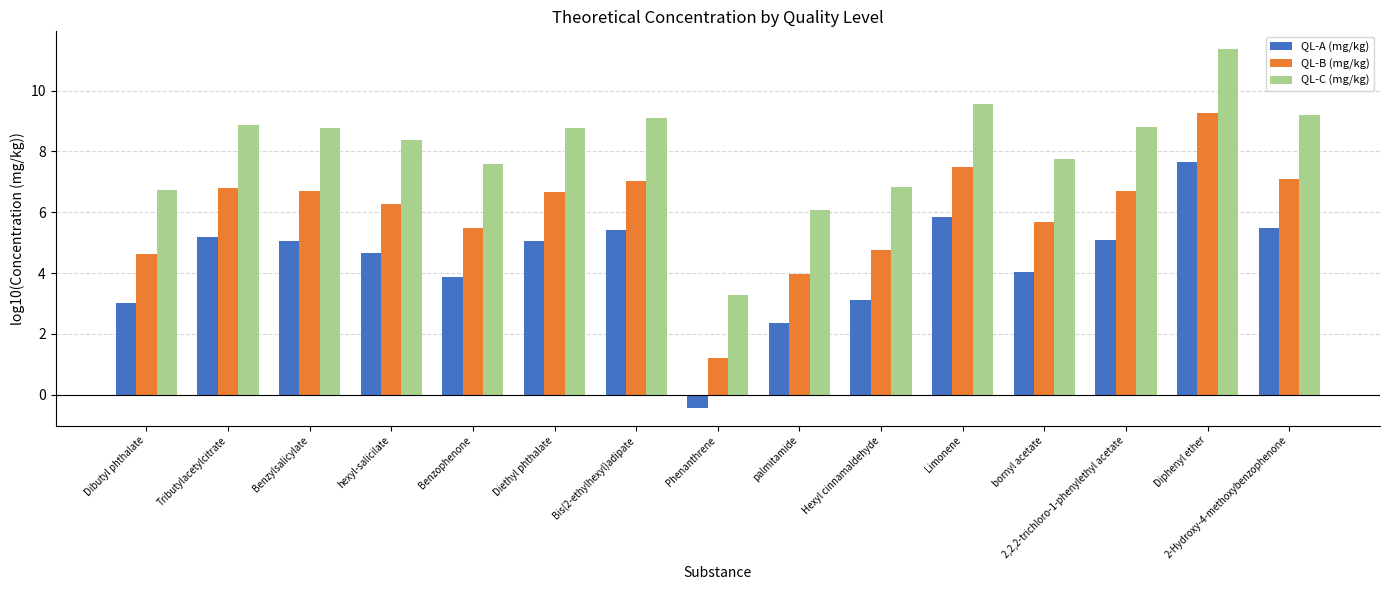

What is the difference between the second highest and second lowest values in the QL-B (mg/kg) series?

3.5